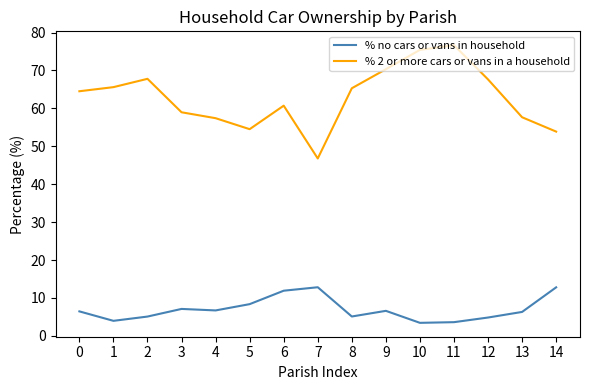

What is the difference between the maximum and minimum values in the % 2 or more cars or vans in a household series?

29.9